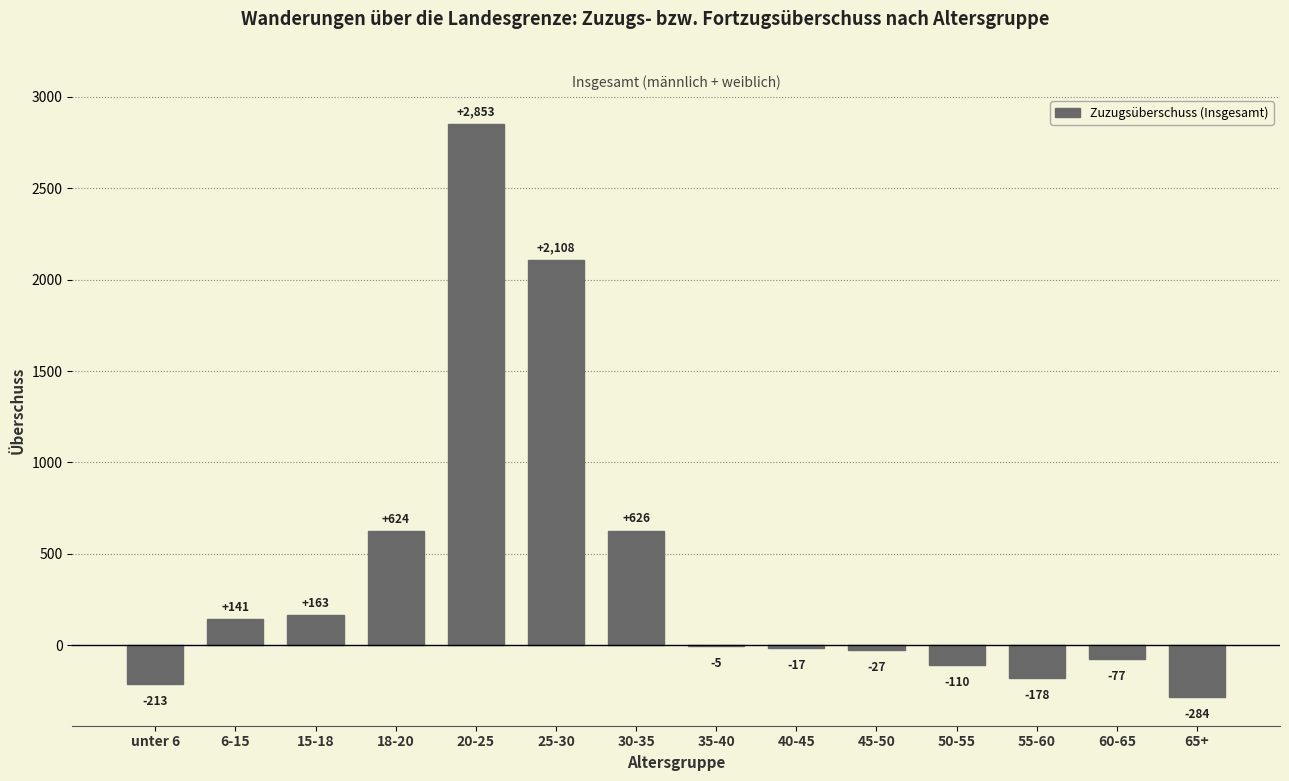

The value at 6-15 is 252. True or false?

False